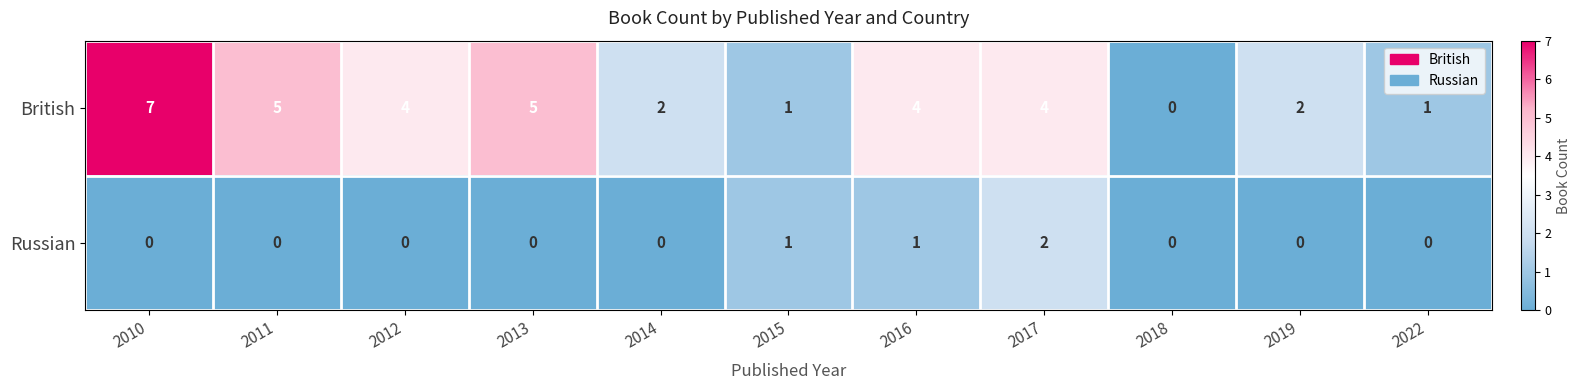

What is the difference between the second highest and second lowest values in the British series?

4